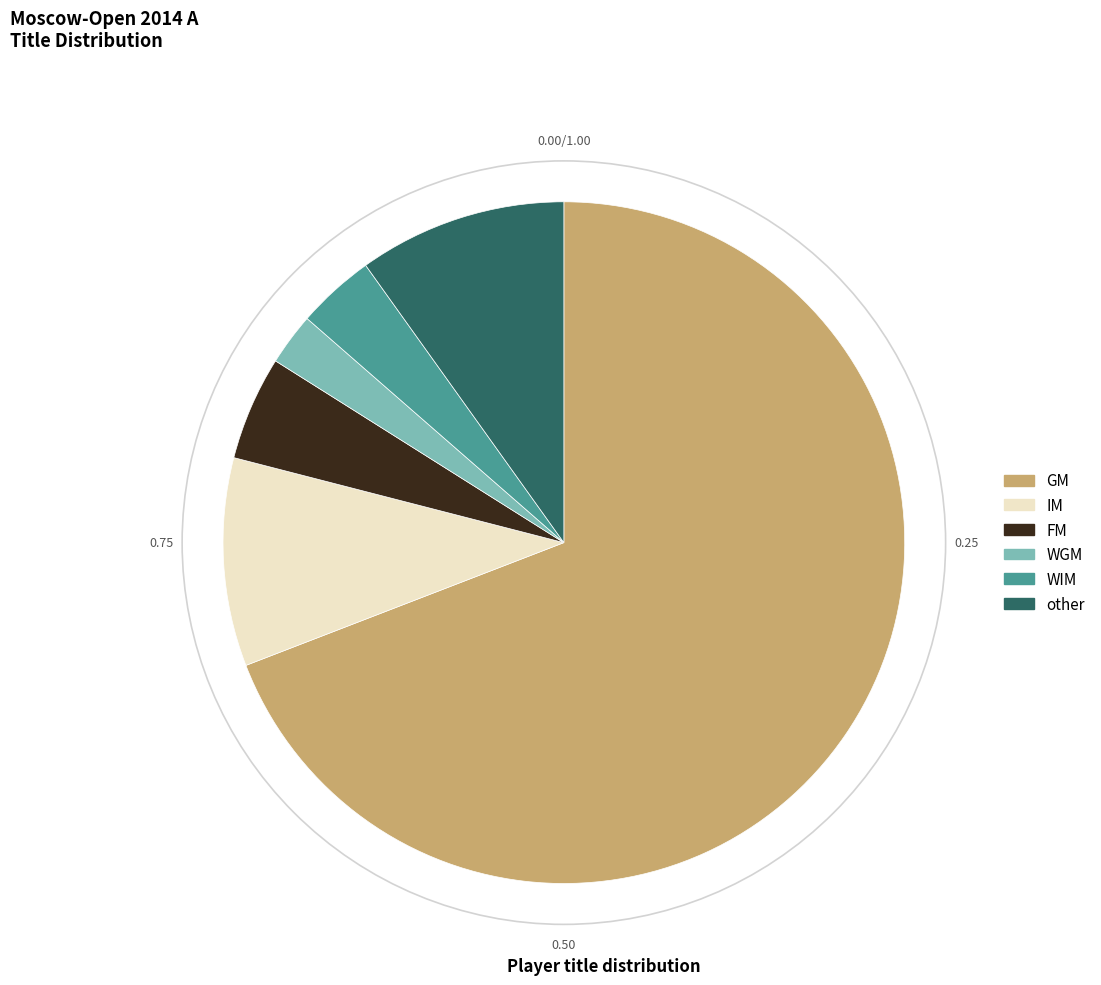

Combined, do GM and IM account for over 50%?

Yes